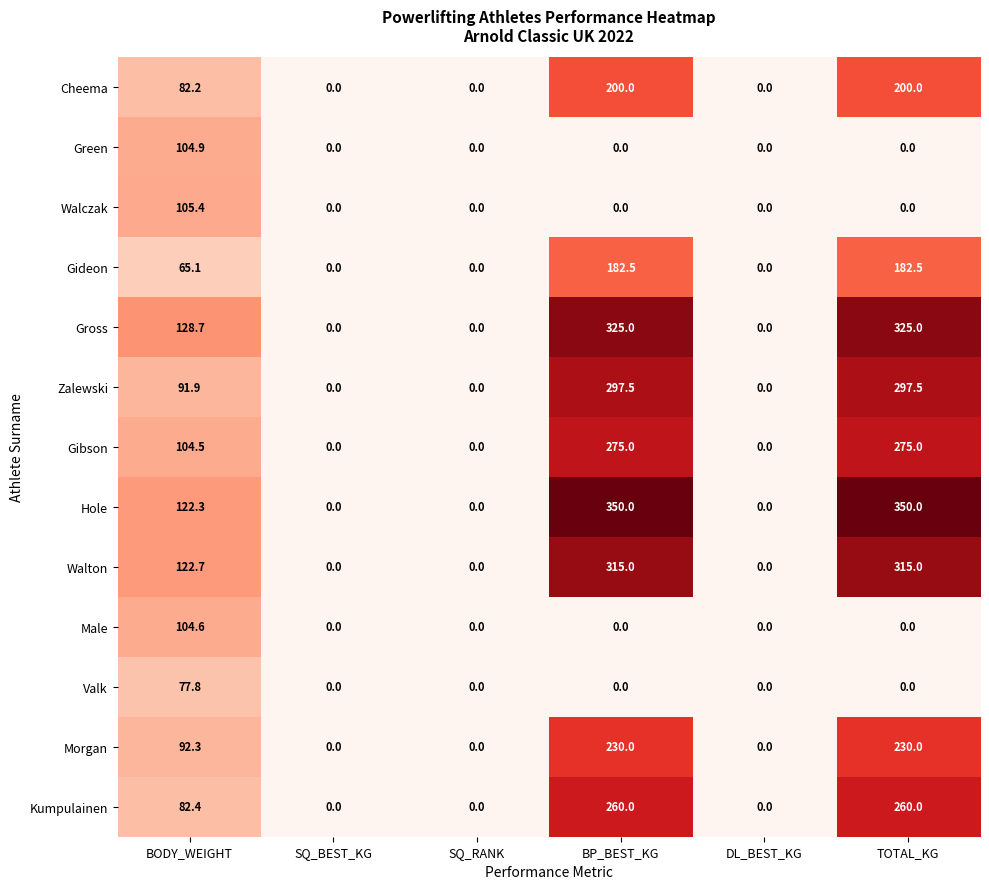

Between SQ_RANK and BP_BEST_KG, which series saw the biggest shift?

Hole